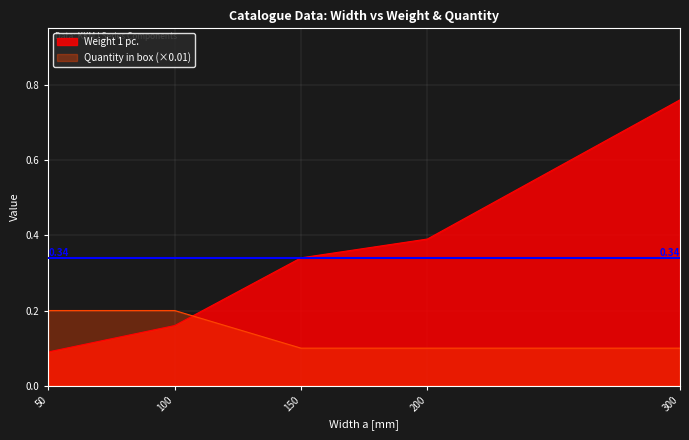

Which has a higher value, 300 or 100?

300